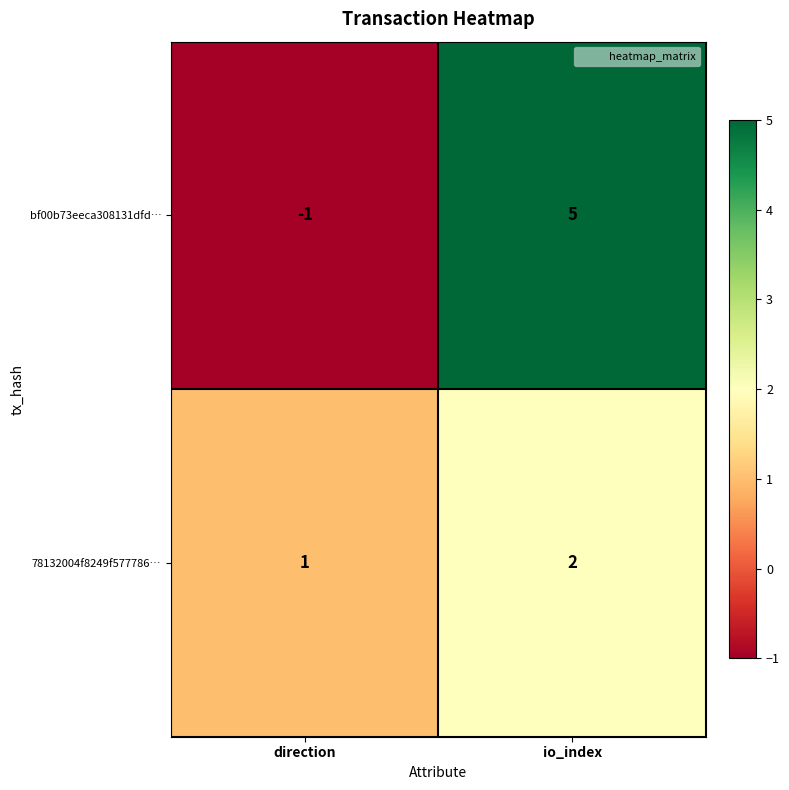

How many data points does each series have?

2